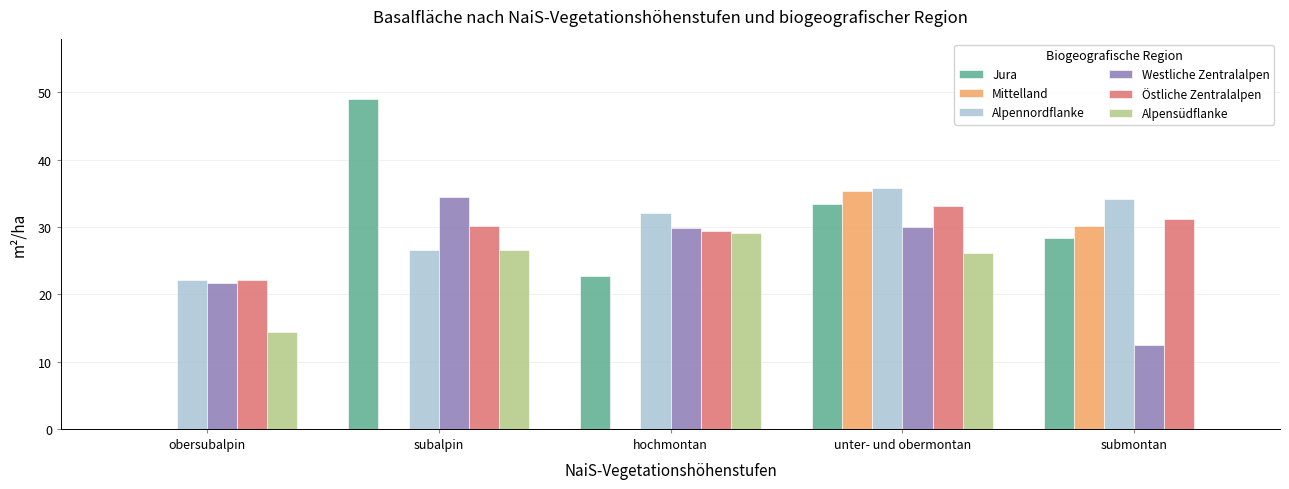

Which series has the widest spread of values?

Jura